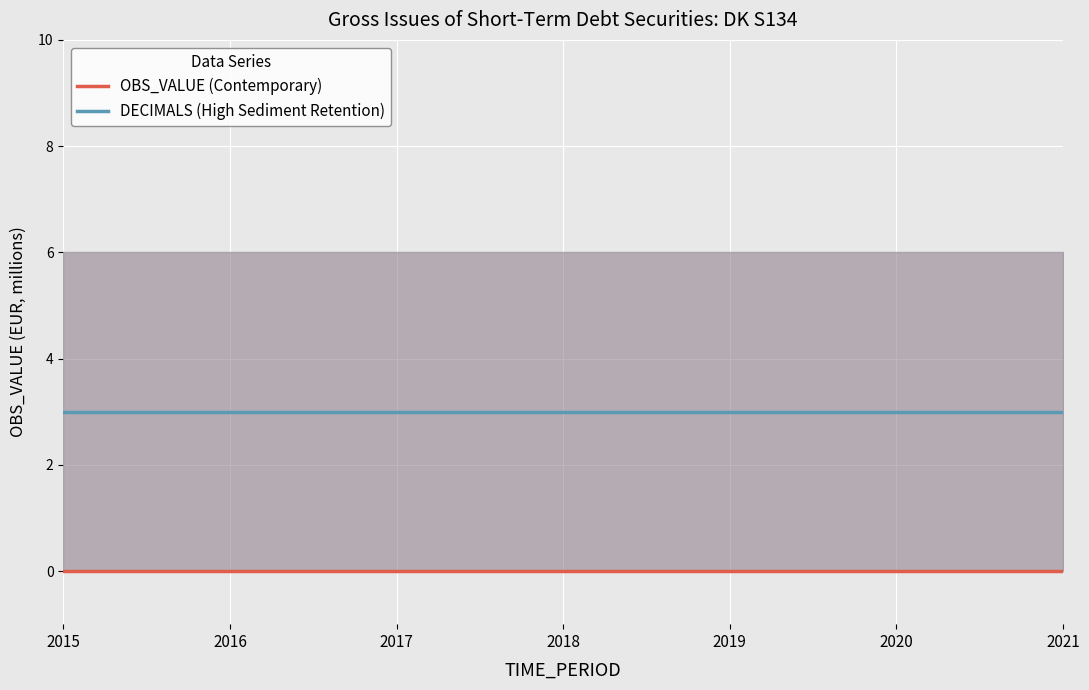

Which series changed the most between 2015 and 2016?

OBS_VALUE (Contemporary)